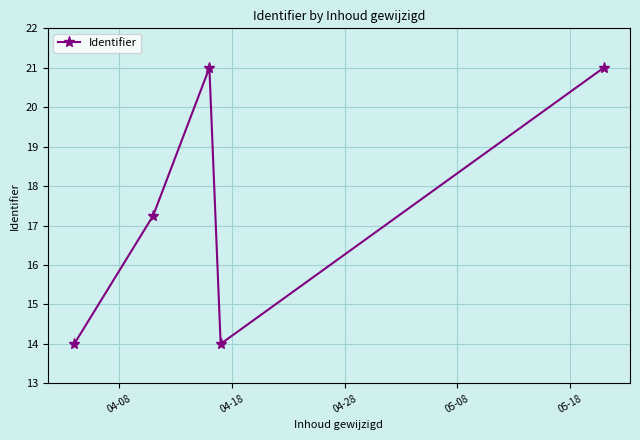

What is the minimum value shown in the chart?

14.0